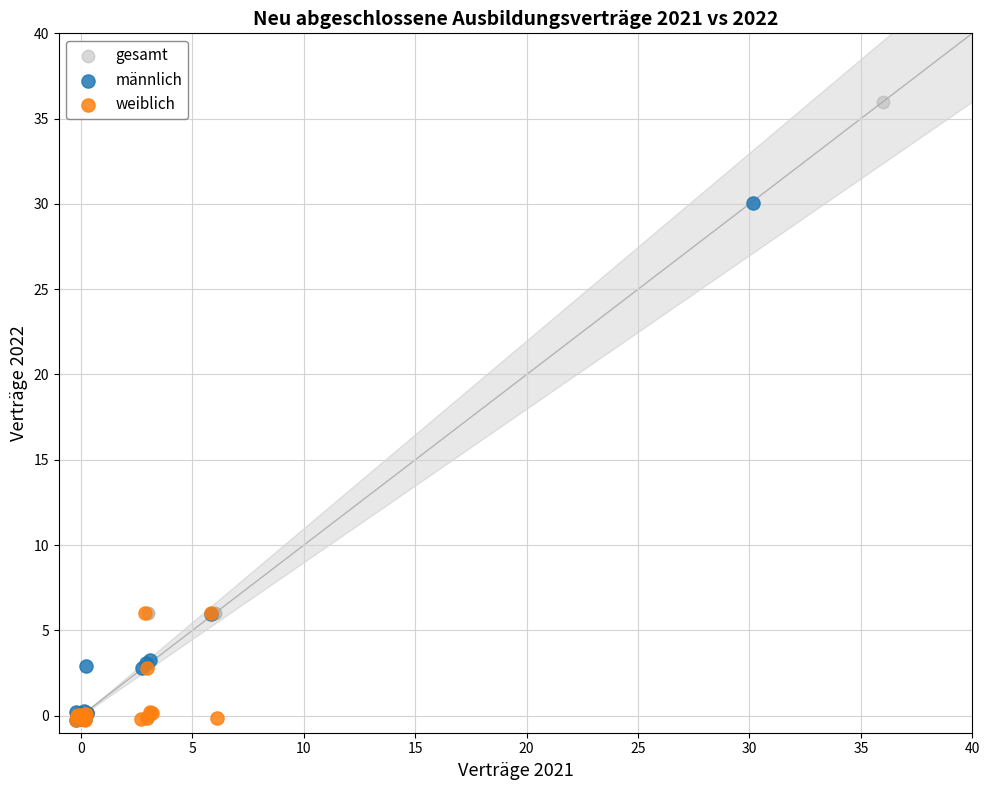

Which series has the widest spread of Y values?

gesamt